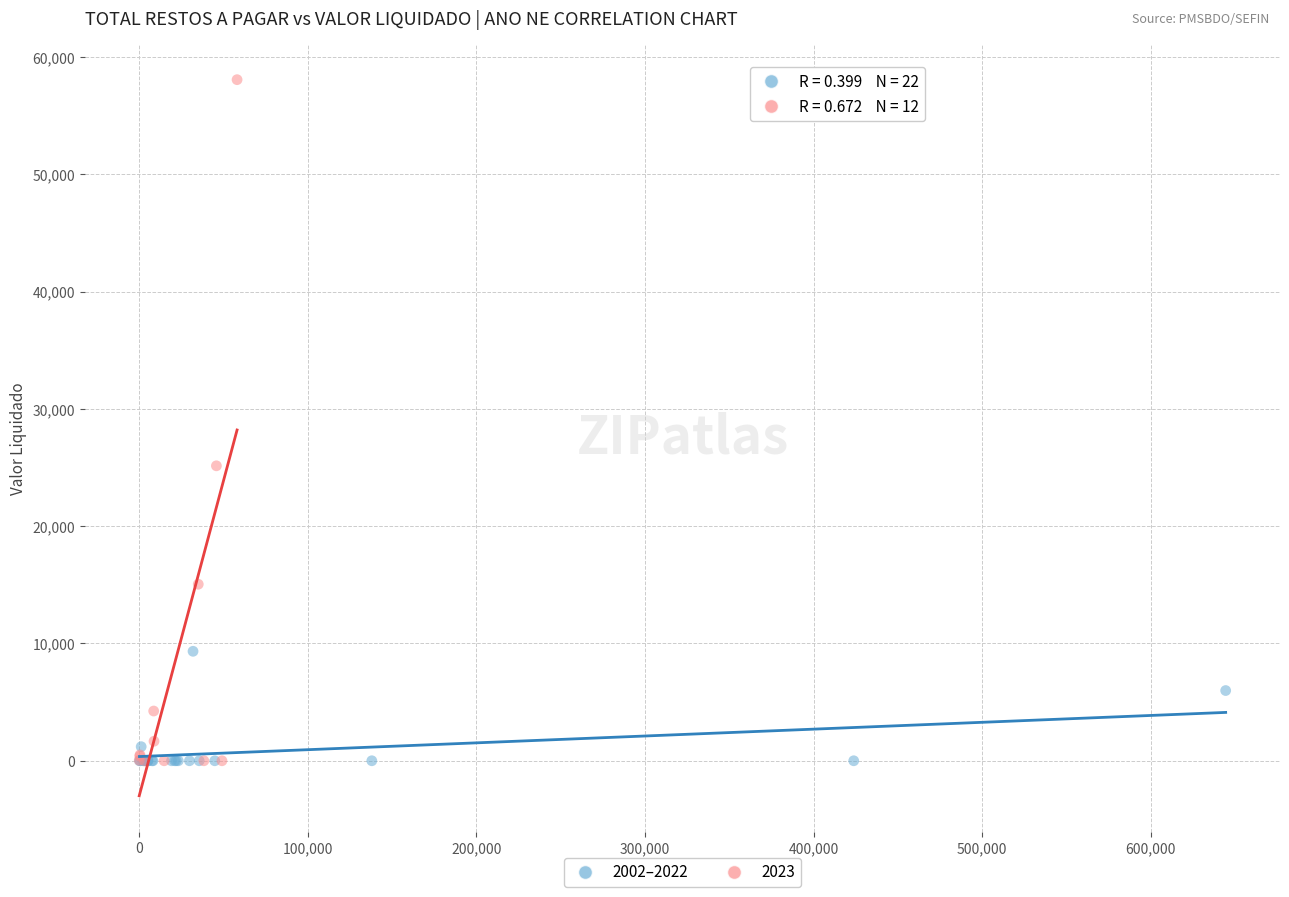

Which series has the largest Y range (max minus min)?

2023